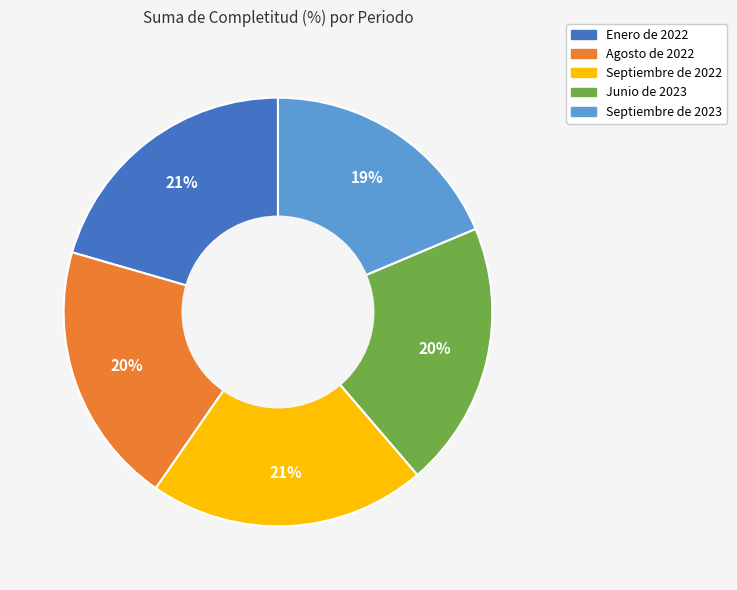

Is the sum of Junio de 2023 and Septiembre de 2023 greater than half?

No